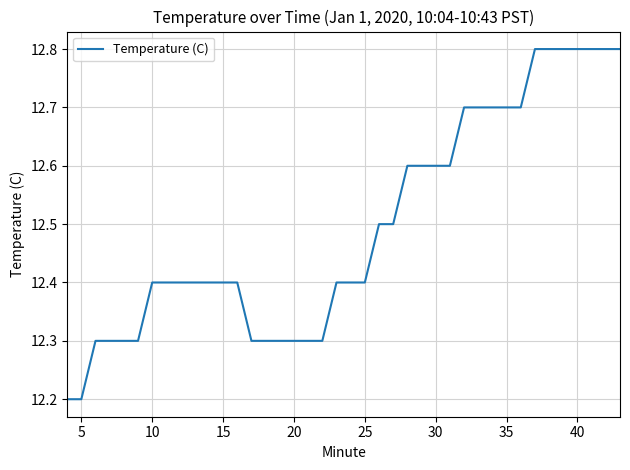

What is the maximum value shown in the chart?

12.8